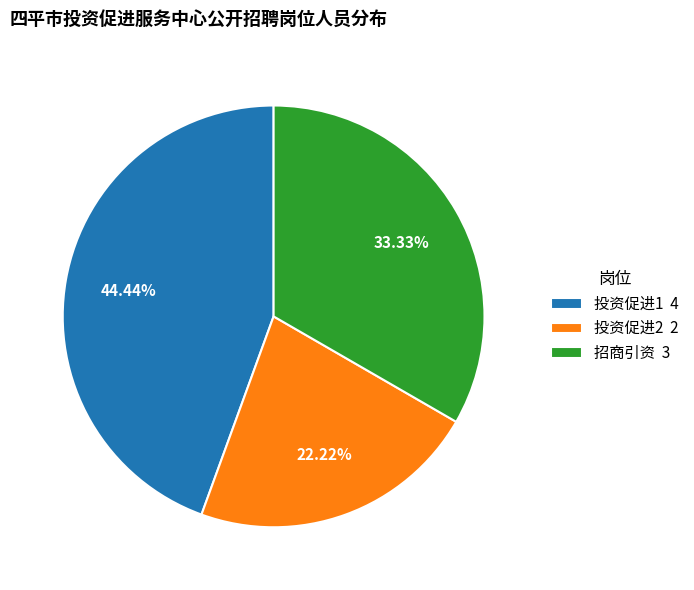

Between 投资促进2 2 and 招商引资 3, which is larger?

招商引资 3